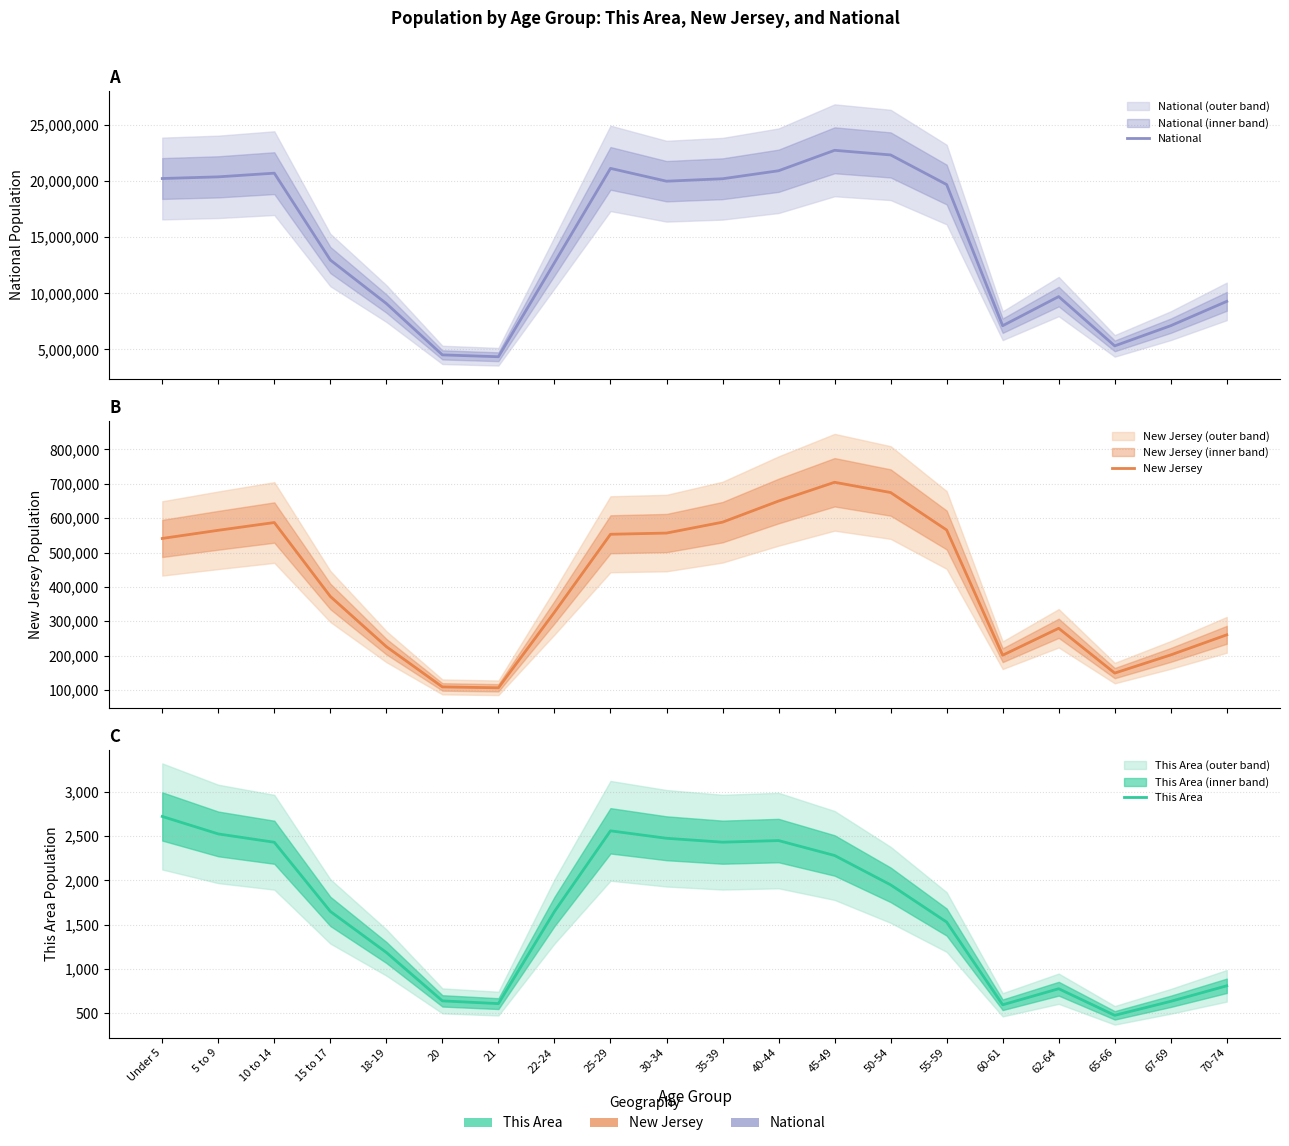

Rank the categories by This Area value from highest to lowest.

Under 5, 25-29, 5 to 9, 30-34, 40-44, 35-39, 10 to 14, 45-49, 50-54, 15 to 17, 22-24, 55-59, 18-19, 70-74, 62-64, 20, 67-69, 21, 60-61, 65-66